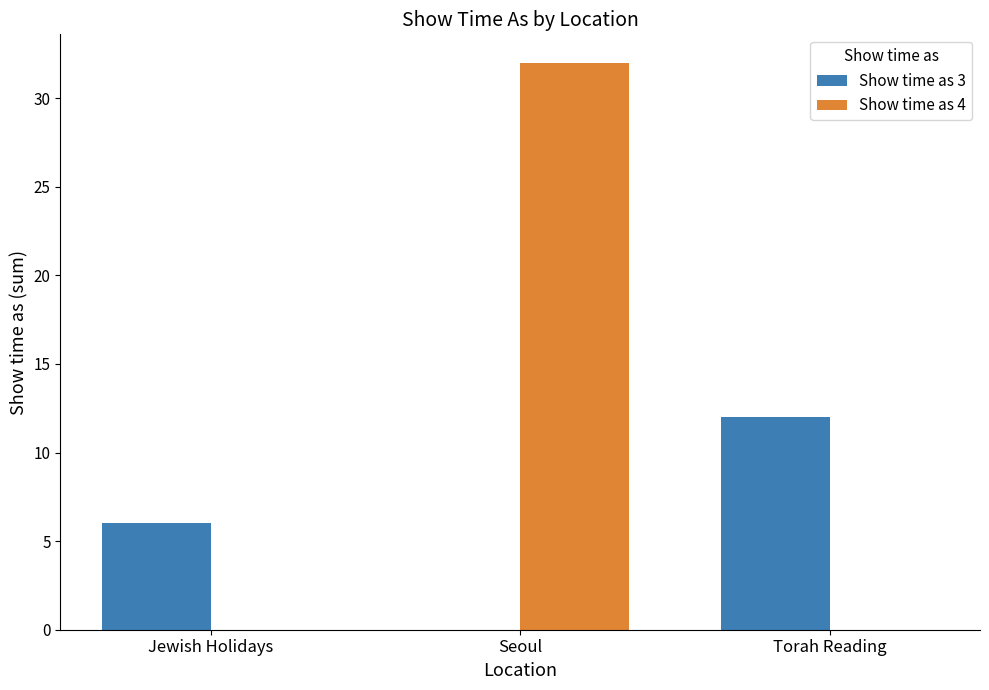

What is the sum of all Show time as 4 values?

32